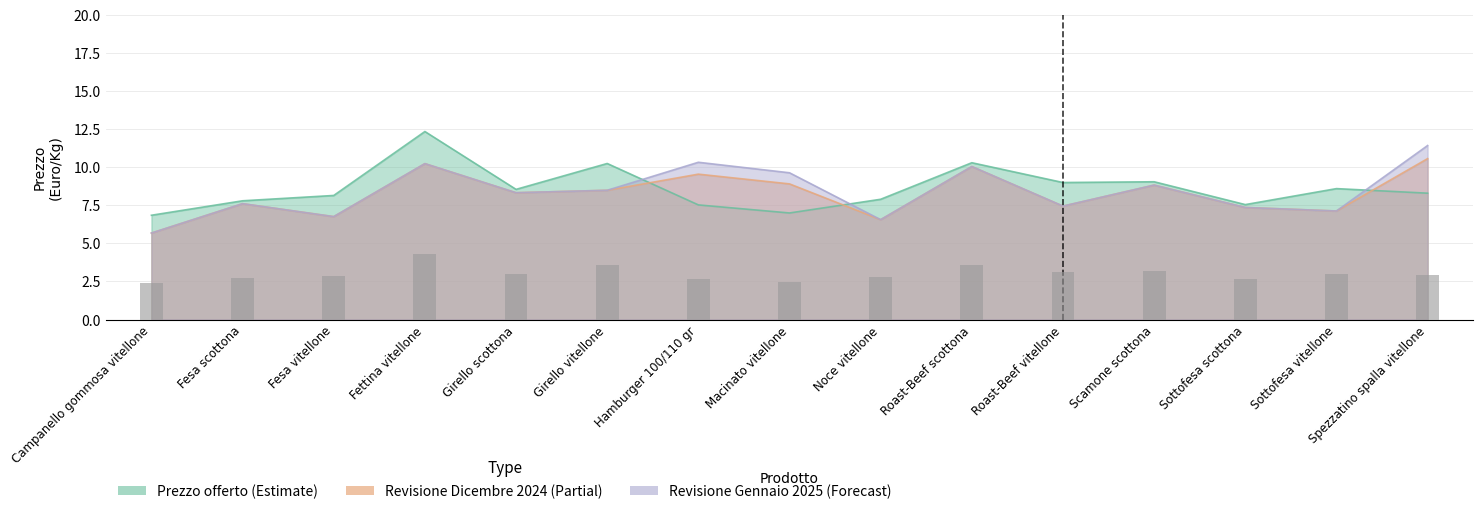

What is the lowest value of the Revisione Gennaio 2025 series?

5.7